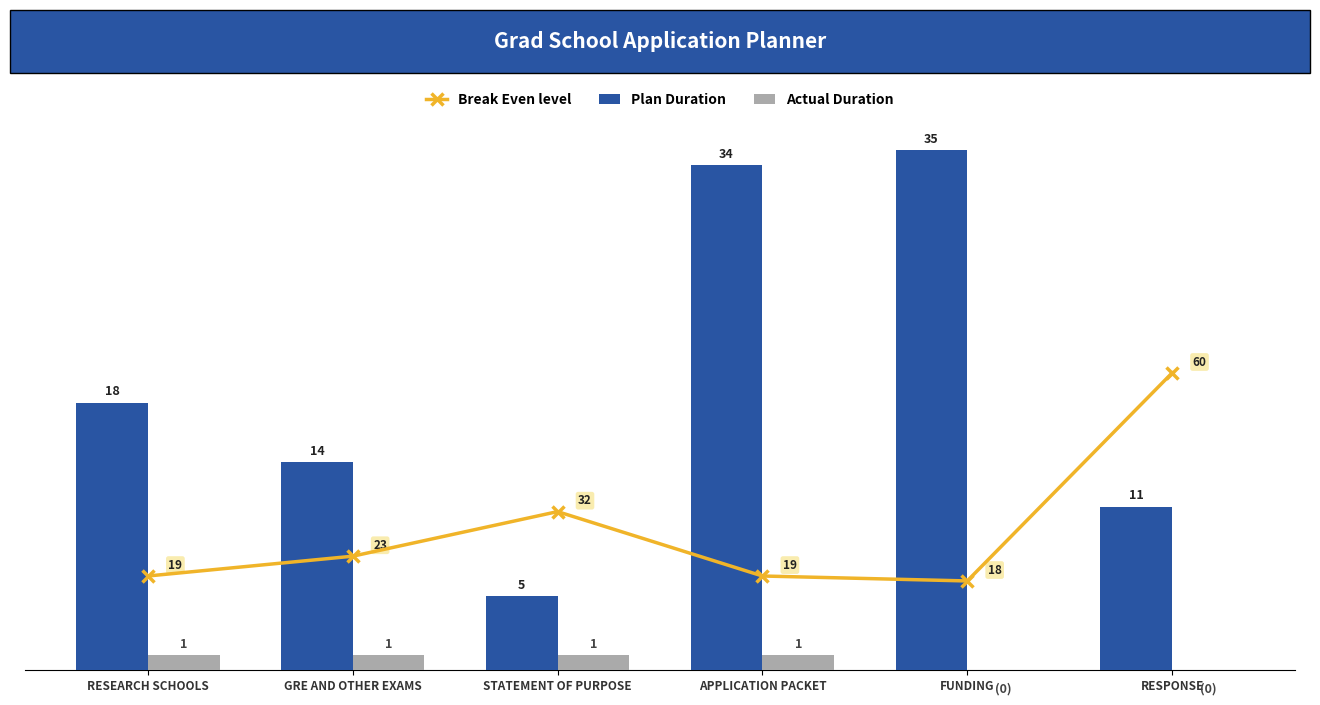

Reading left to right, transcribe all the data shown in this chart.

Break Even level: 6.3	7.7	10.7	6.3	6.0	20.0
Plan Duration: 18.0	14.0	5.0	34.0	35.0	11.0
Actual Duration: 1.0	1.0	1.0	1.0	0.0	0.0